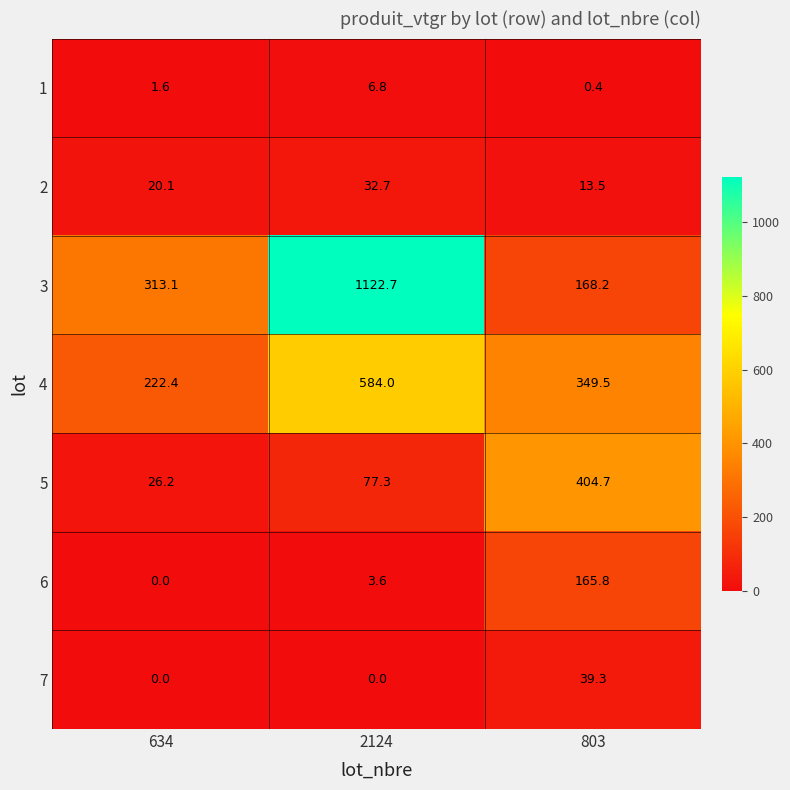

What is the total value across all series at 803?

1141.4